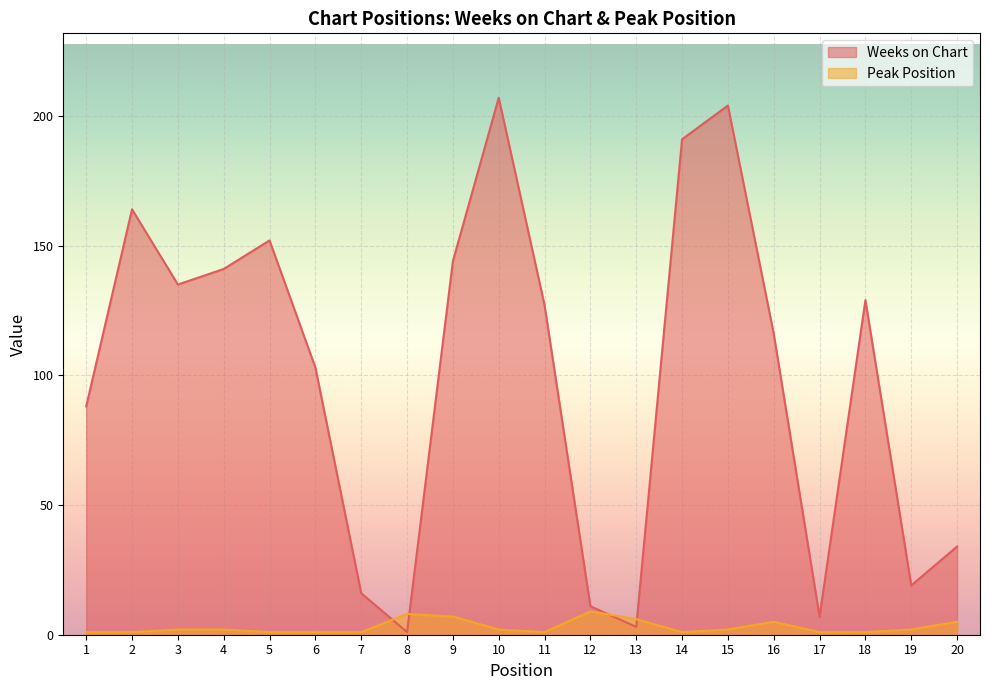

What is the sum of the Weeks on Chart values at 4 and 20?

175